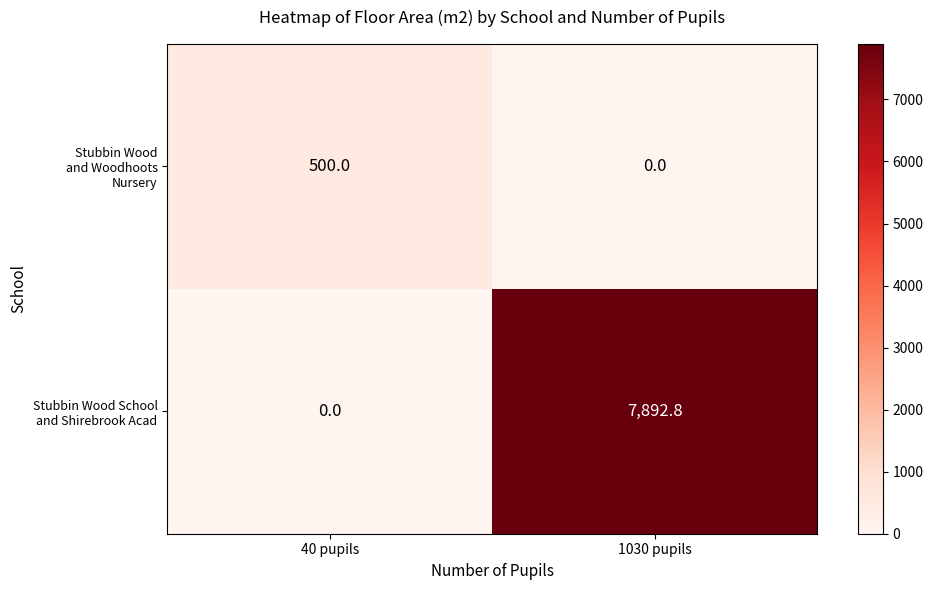

At how many categories does at least one series exceed 3604?

1